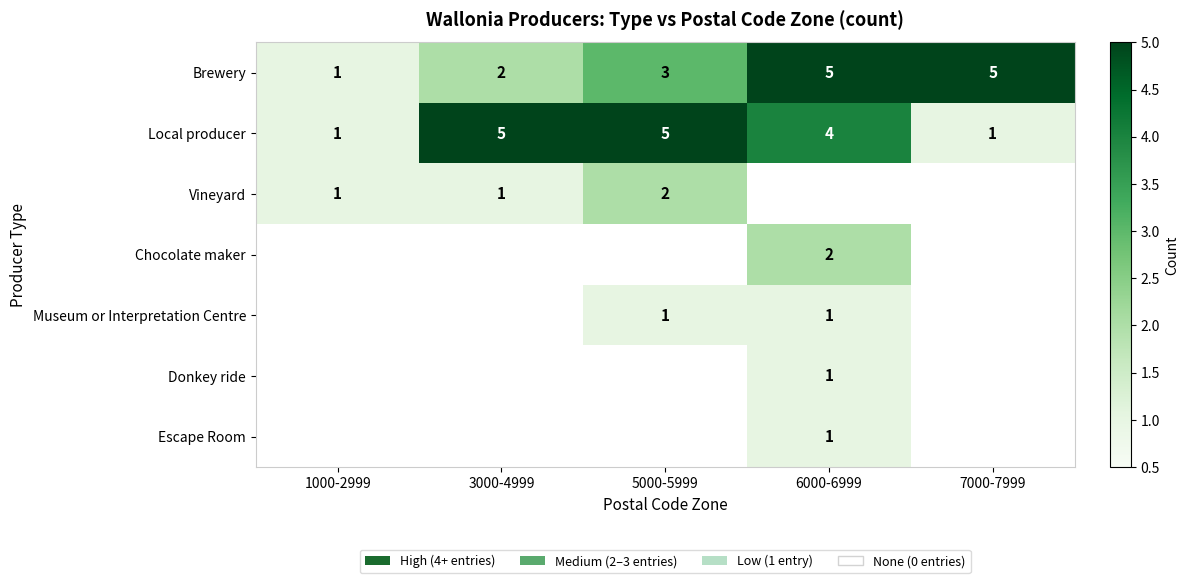

Where is Brewery nearest to the value 3?

5000-5999